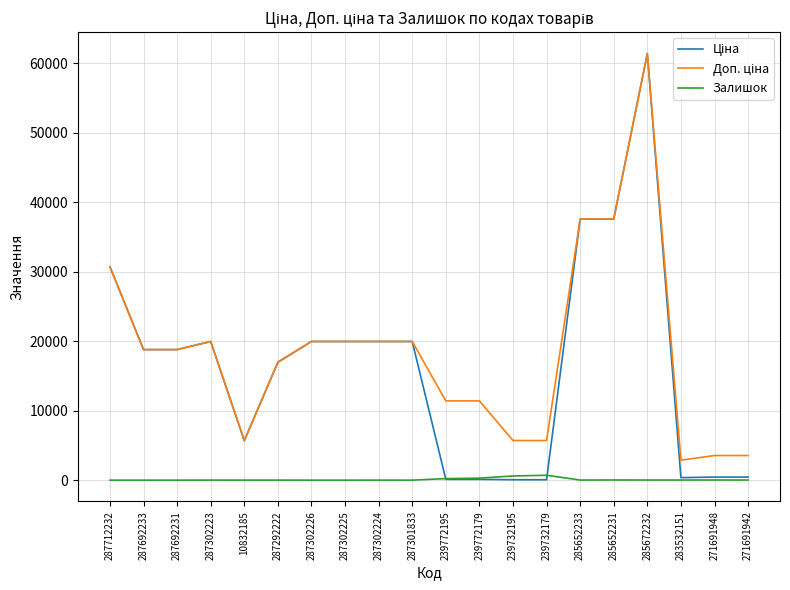

Is it true that Залишок equals 4.0 at 10832185?

True